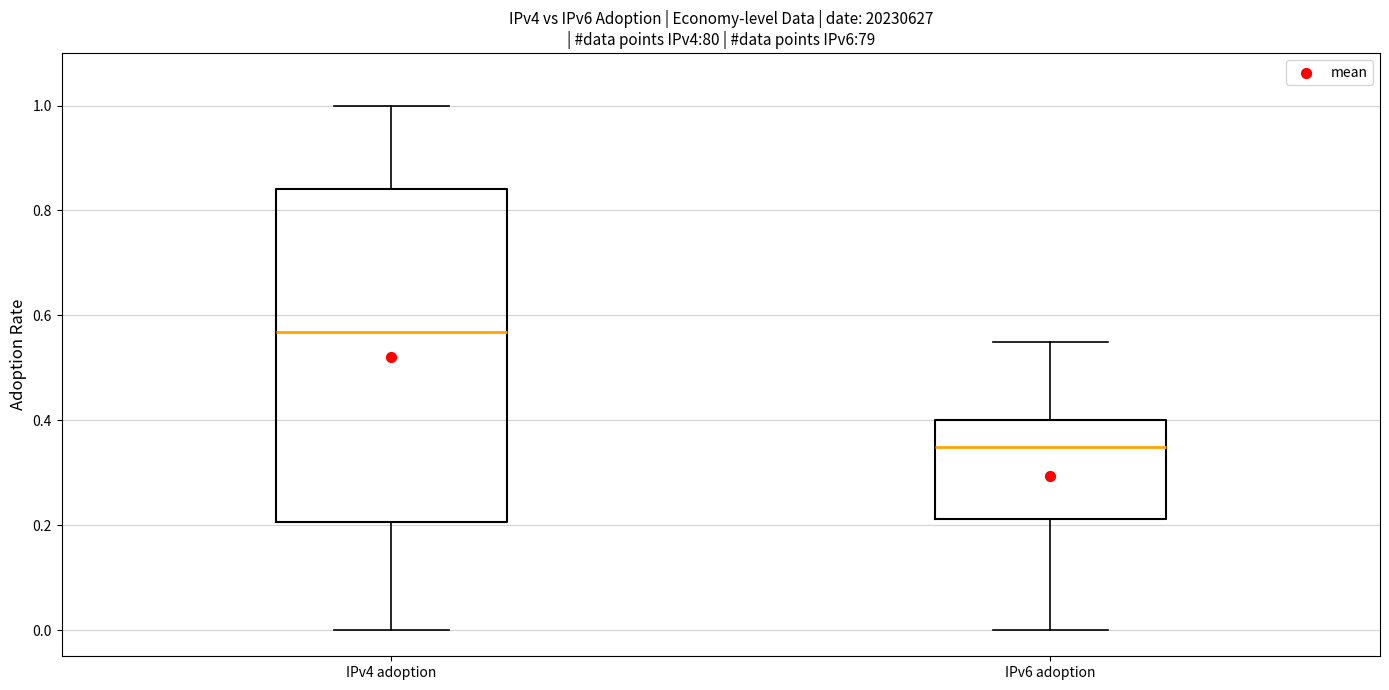

Reading left to right, transcribe this box plot: for each box, give where its median line is, the range the box spans, and where its two whiskers end, as read against the y-axis. The values are not printed on the chart, so give them approximately, as read against the axis.

IPv4 adoption: median 0.56, box 0.20 to 0.84, whiskers 0.00 to 1.00
IPv6 adoption: median 0.34, box 0.22 to 0.40, whiskers 0.00 to 0.56